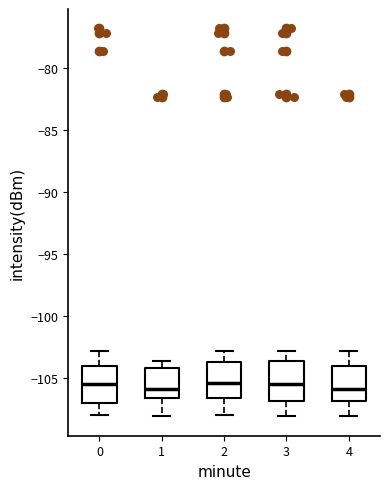

Where is the upper edge of the box at x = 3 on the y-axis? The values are not printed on the chart, so give them approximately, as read against the axis.

-103.5